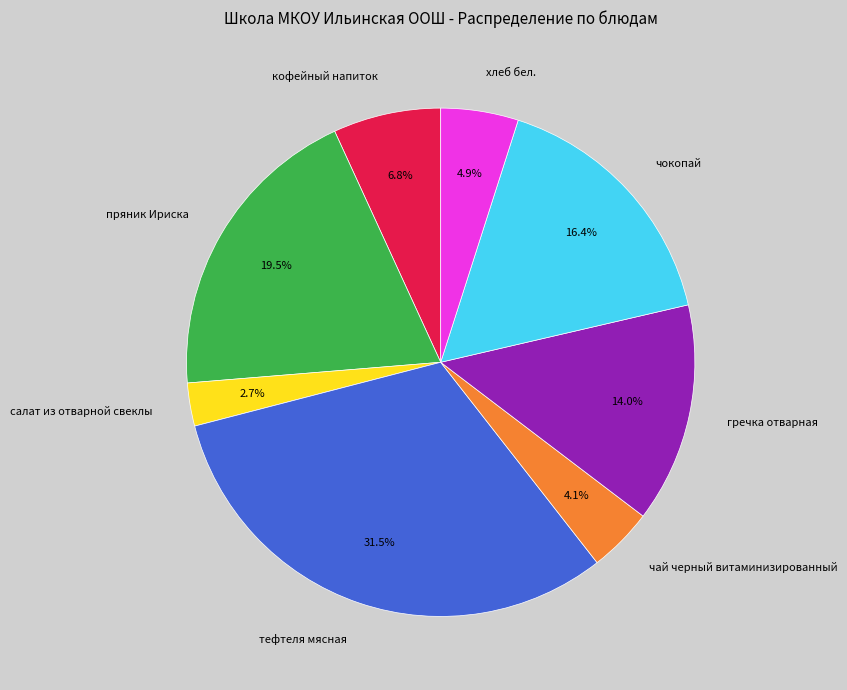

Does чокопай represent more than half of the total?

No